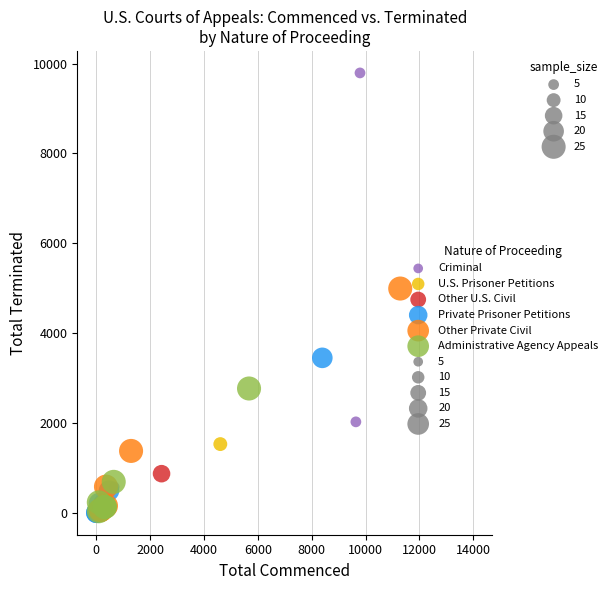

Which series reaches the maximum Y coordinate?

Criminal